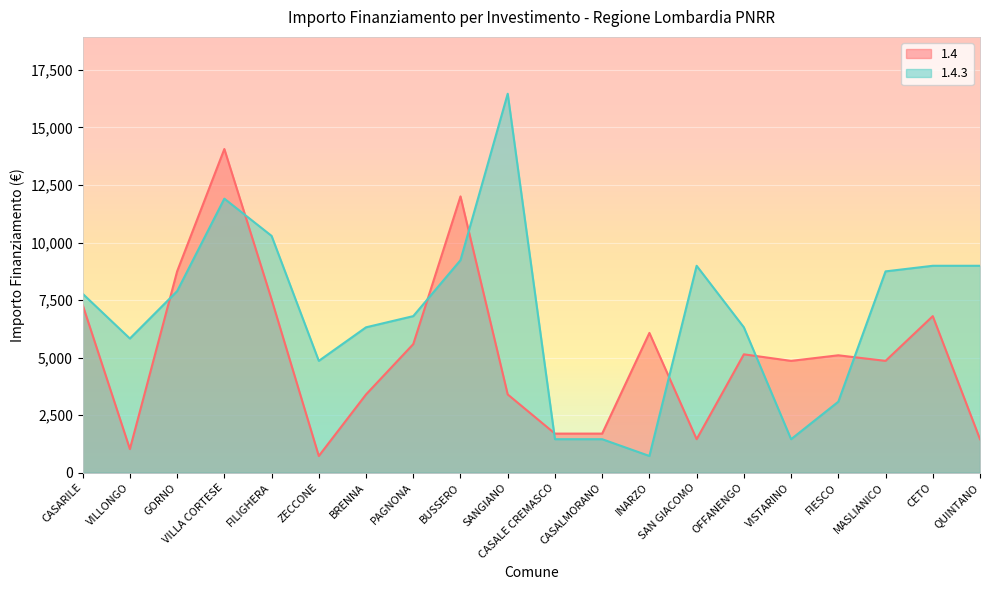

Is it true that 1.4 equals 3402 at SANGIANO?

True